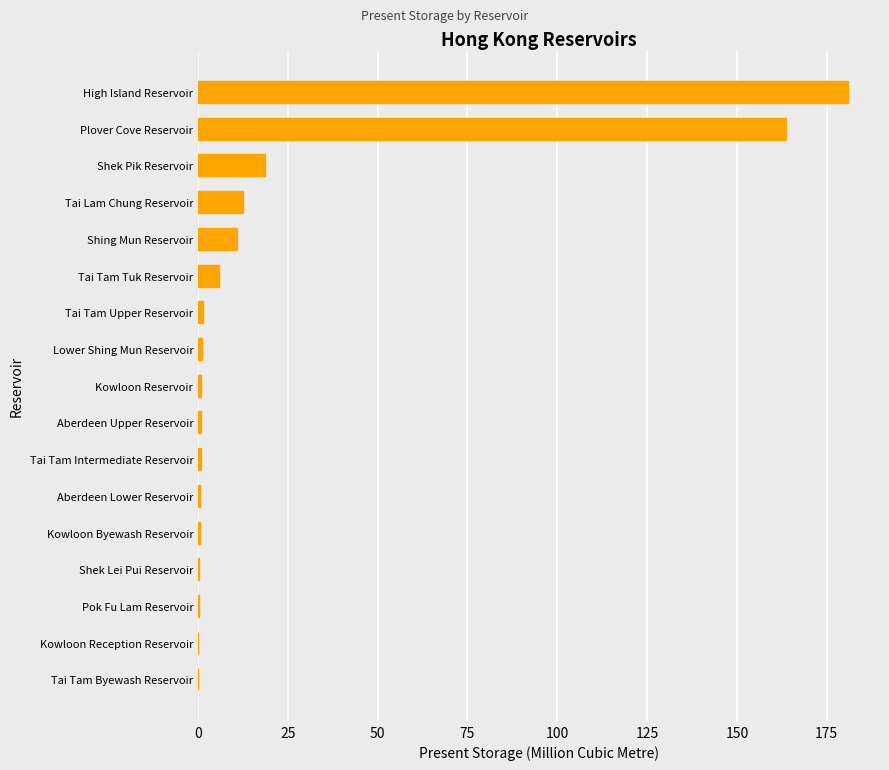

The value at Shek Pik Reservoir is 18.8. True or false?

True